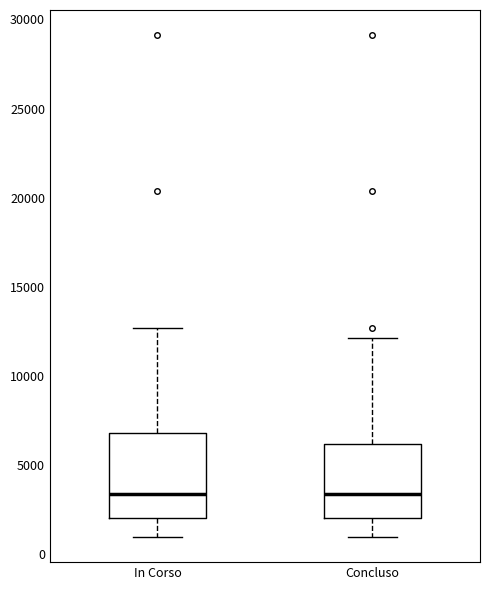

Which box is the tallest, from its lower edge to its upper edge?

In Corso